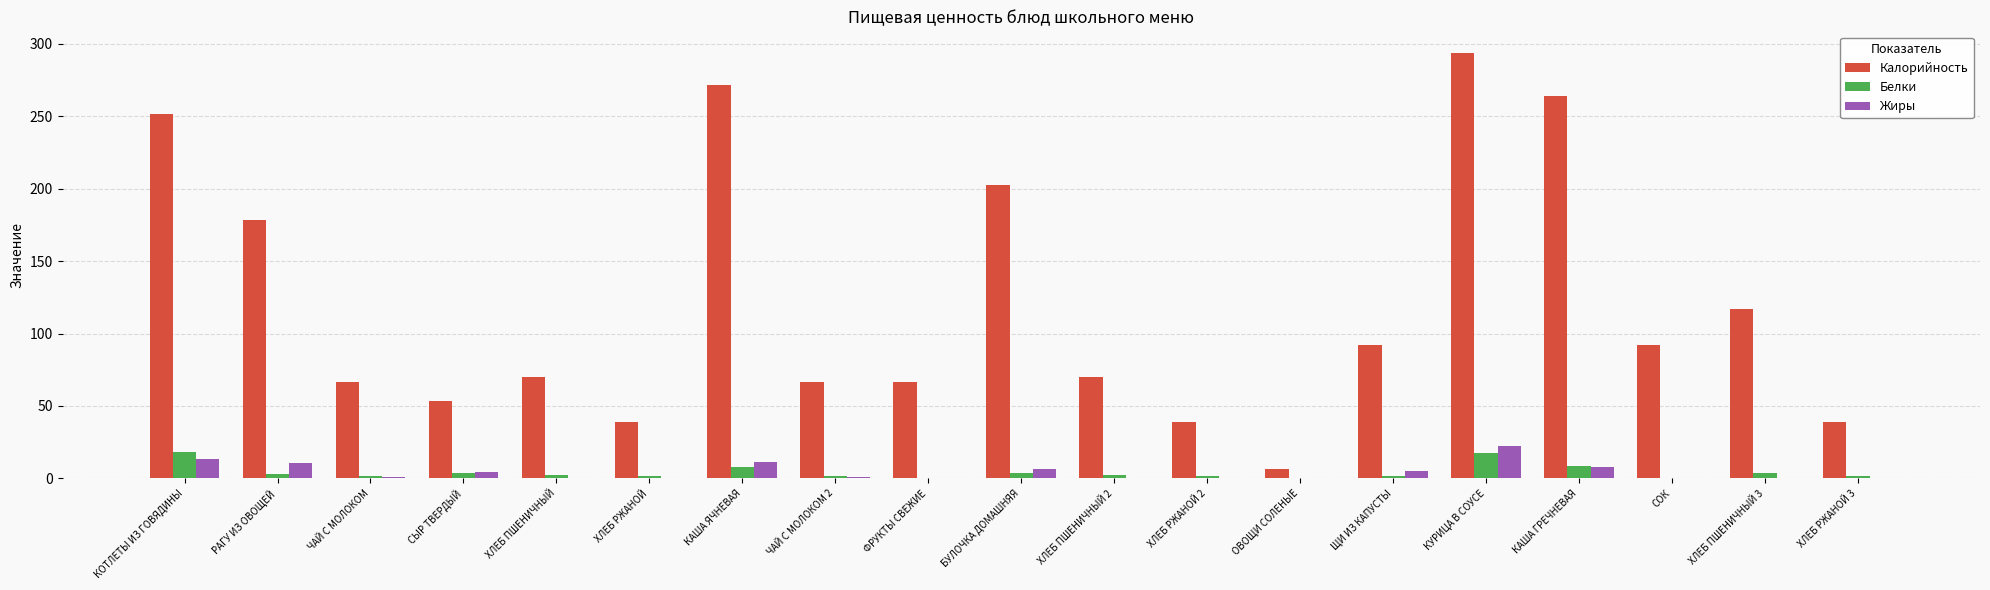

At which category is the sum across all series the highest?

КУРИЦА В СОУСЕ